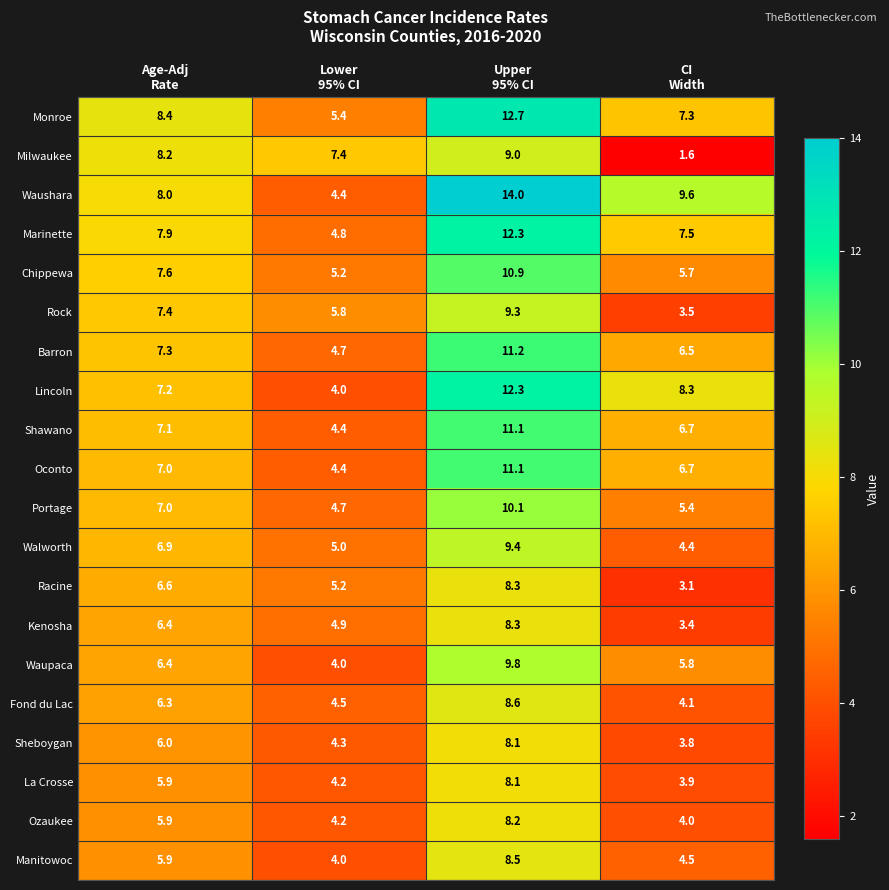

Which series has the widest spread of values?

Waushara